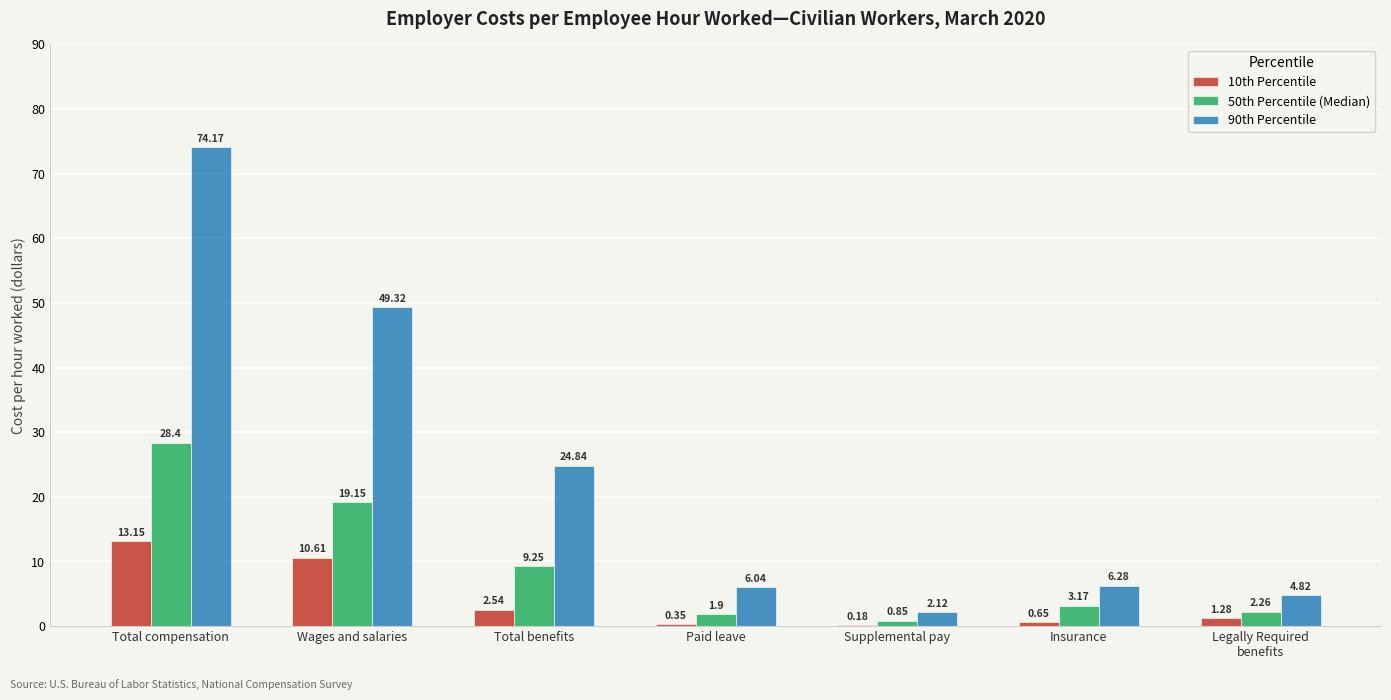

How many data points in 50th Percentile (Median) are above 3?

4